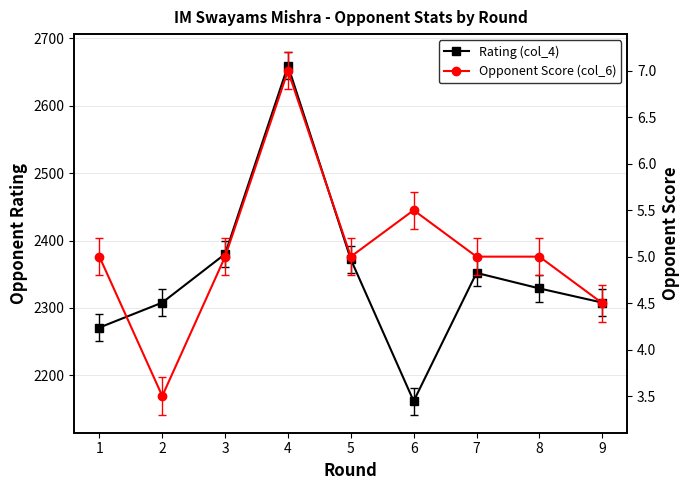

Where is the first local minimum for Rating (col_4)?

6